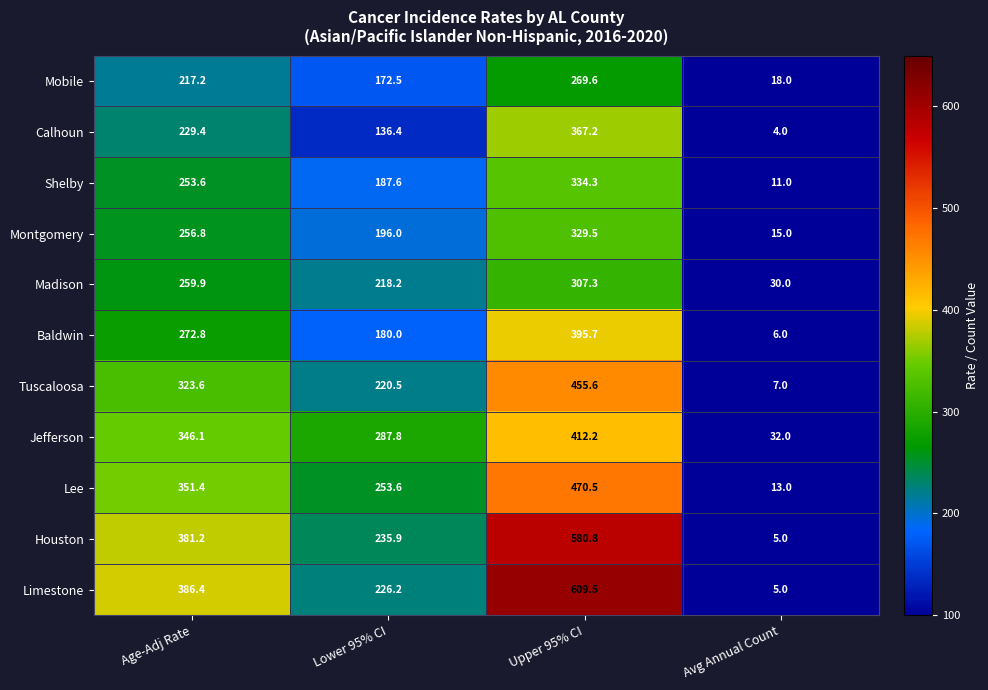

What is the total value across all series at Lower 95% CI?

2314.7